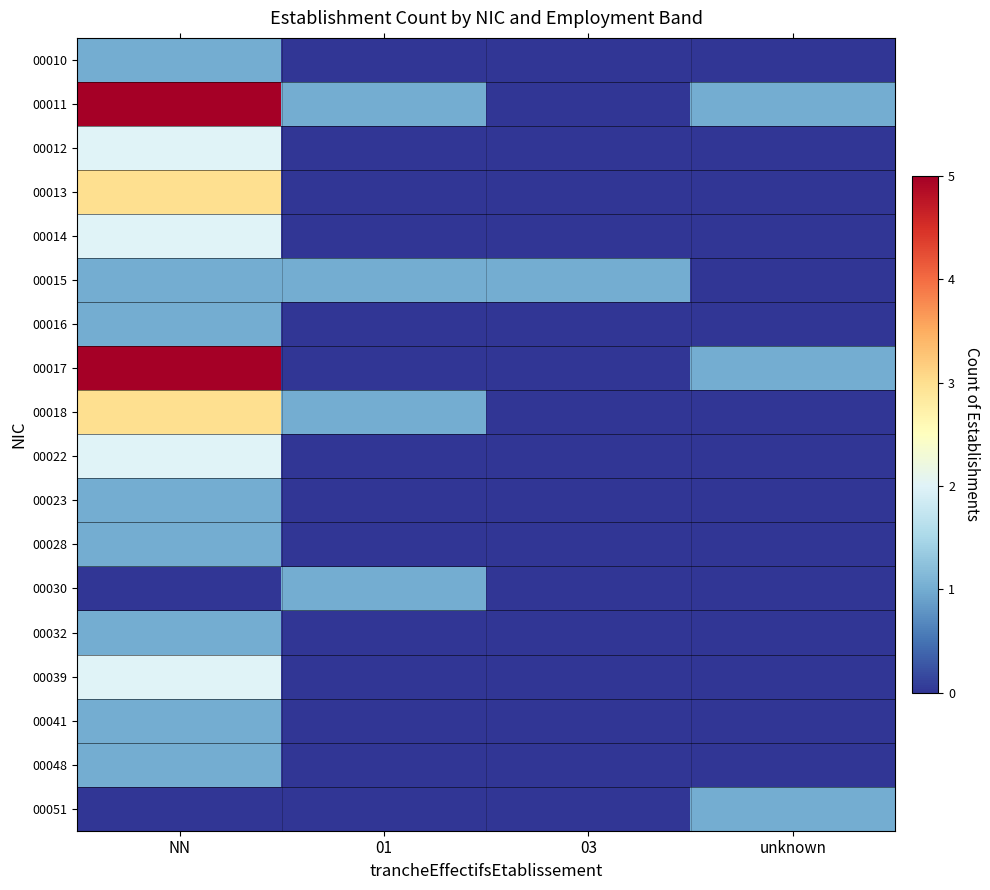

Which label corresponds to the largest value in the chart?

NN